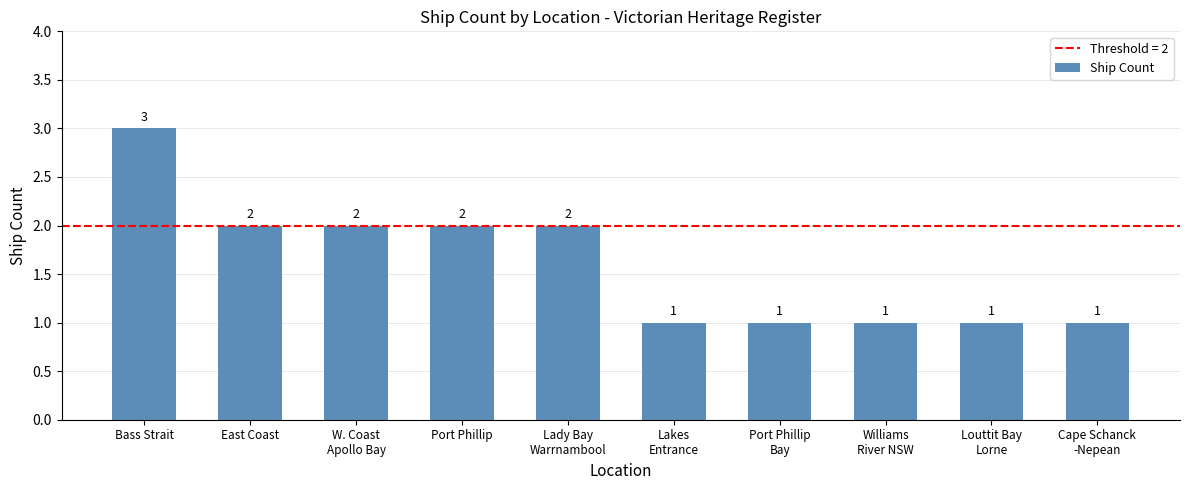

Reading left to right, what are all the values shown in this chart?

3	2	2	2	2	1	1	1	1	1